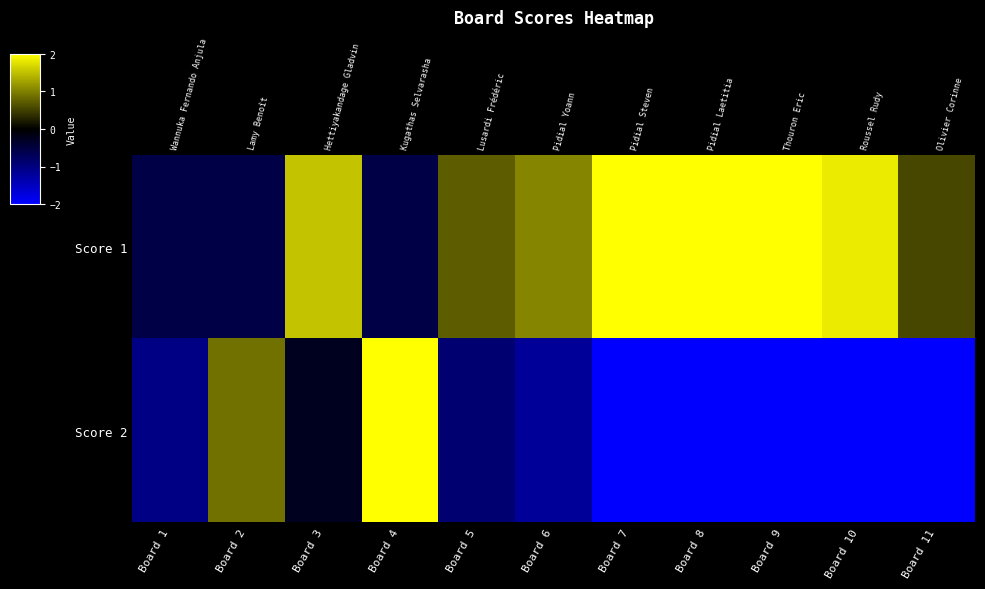

What is the difference between the maximum and minimum values in the Score 1 series?

2.6